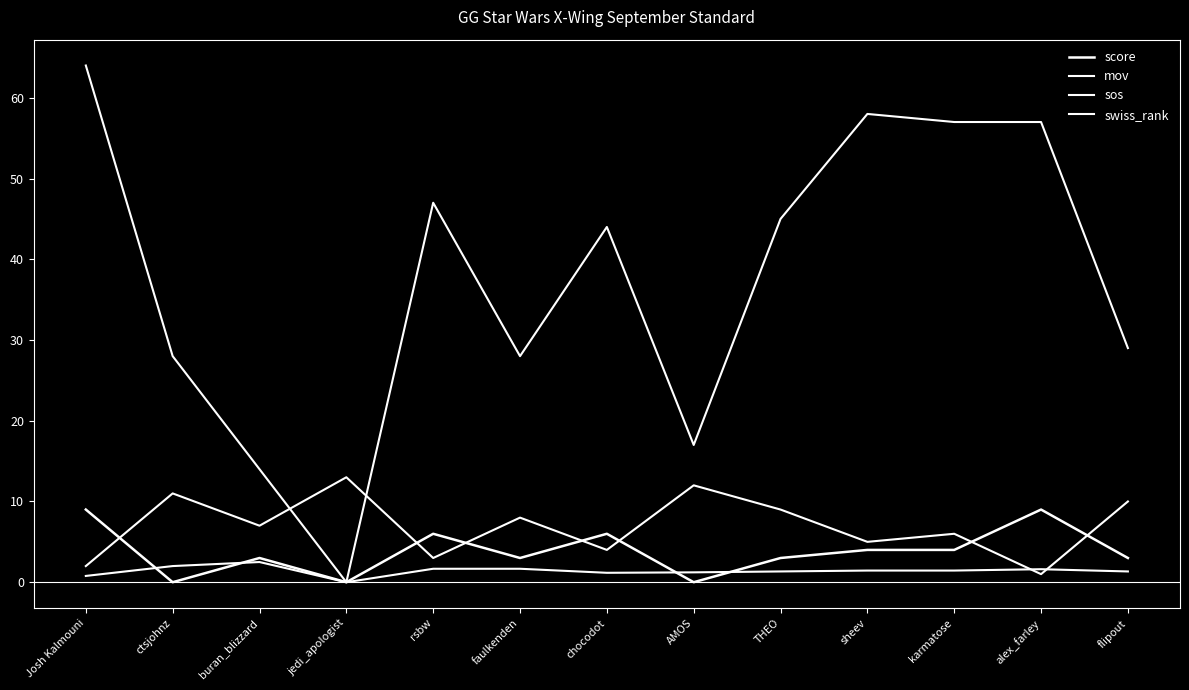

The score series shows 12.7 at alex_farley. True or false?

False